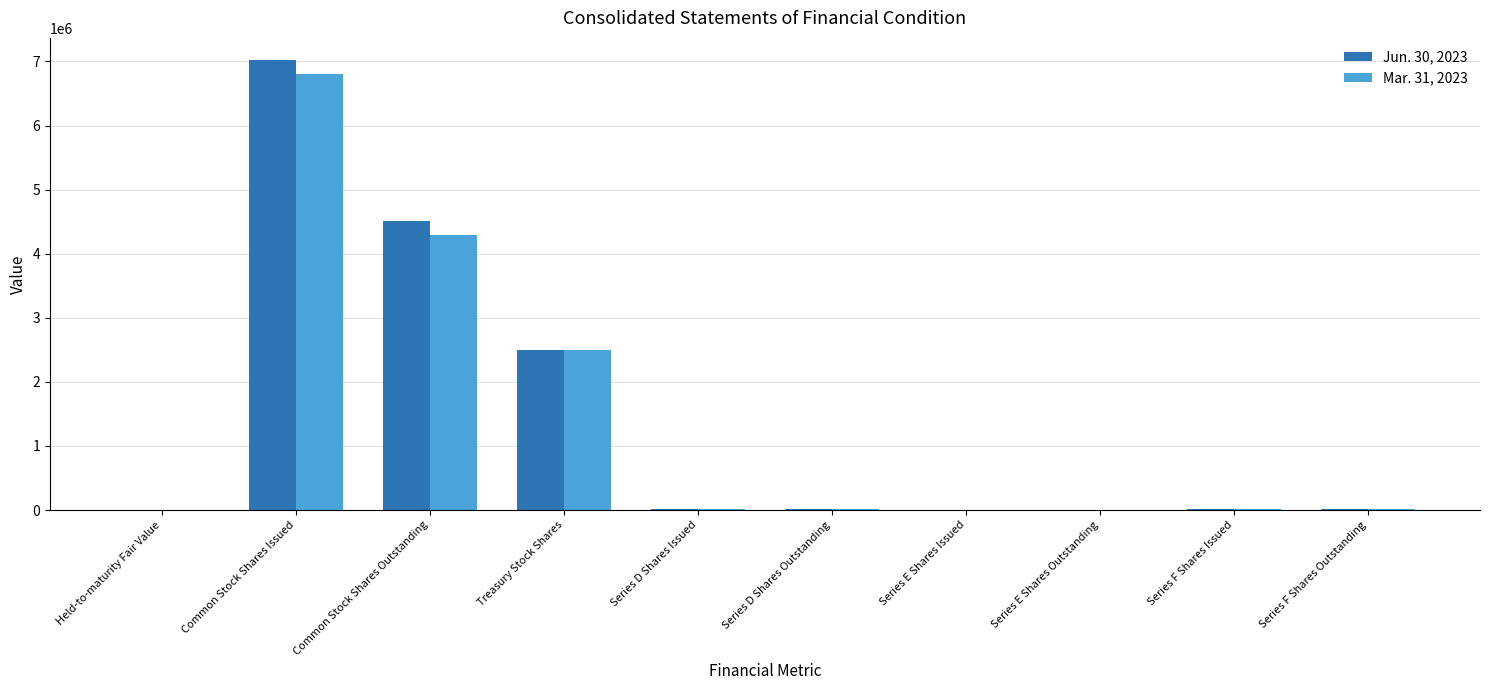

True or false: Jun. 30, 2023 has a value of 3608451 at Treasury Stock Shares.

False